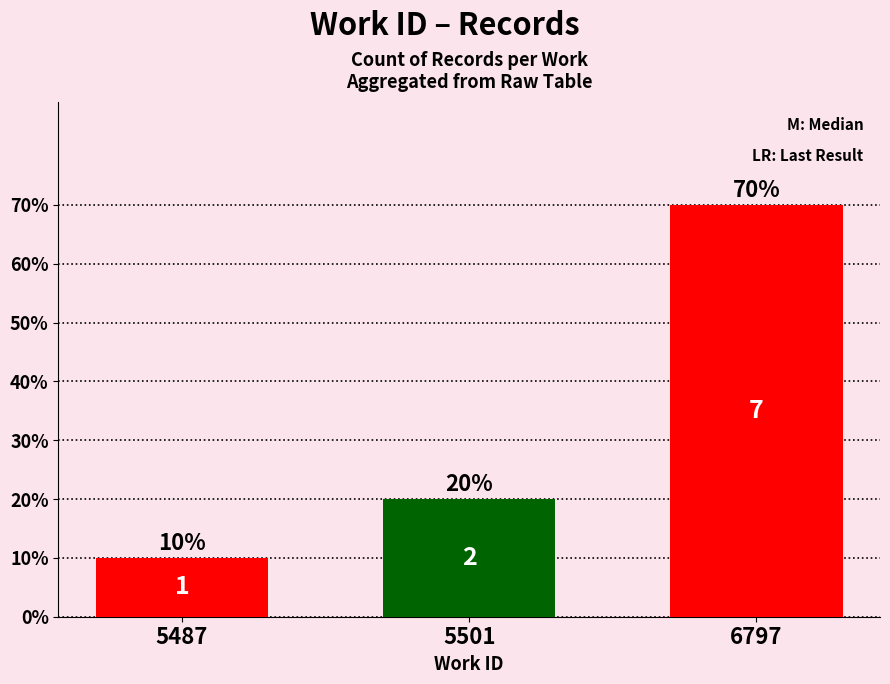

Which label corresponds to the smallest value in the chart?

5487